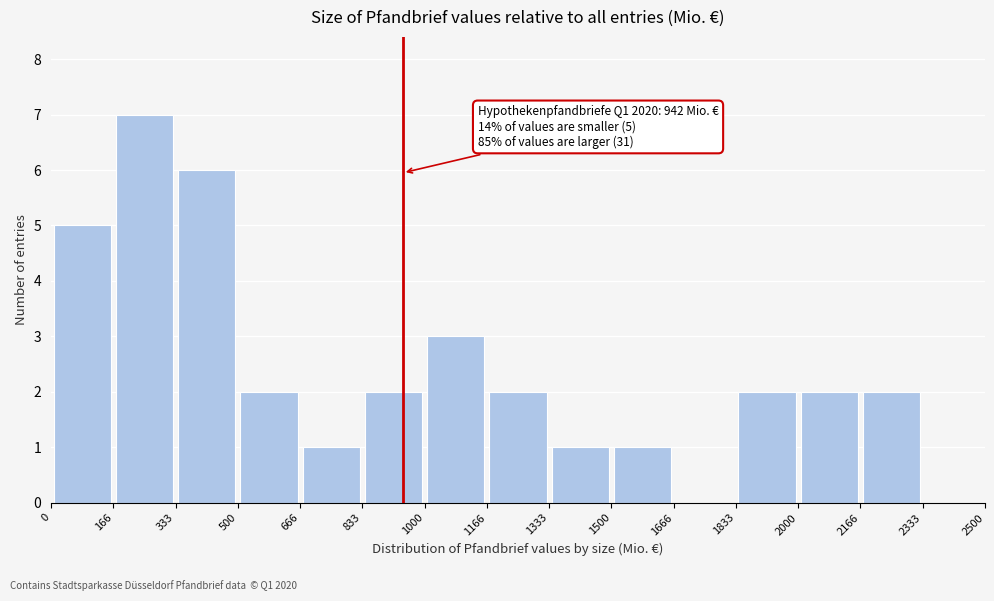

Over which range of the x-axis is the bar tallest?

166 to 333